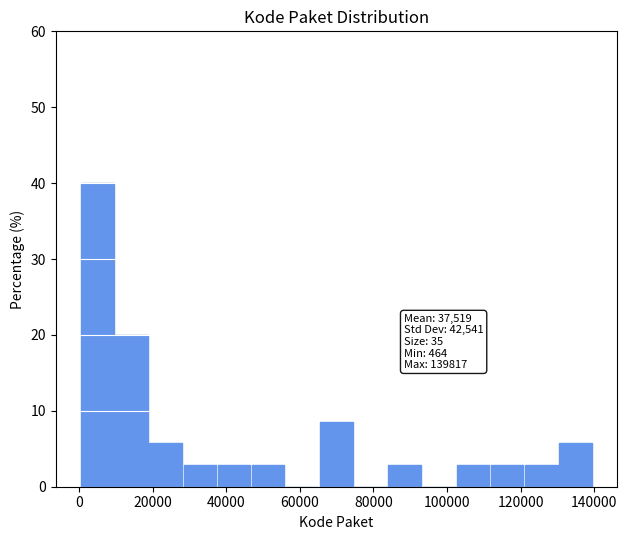

Over which range of the x-axis is the bar tallest?

0 to 10000